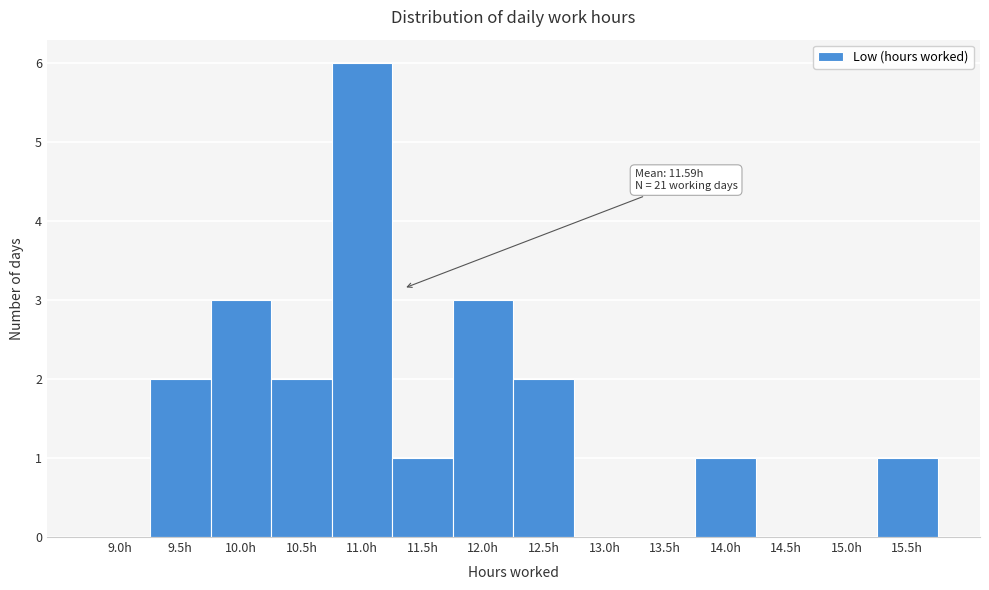

Reading left to right, what are all the values shown in this chart?

9.0h=0	9.5h=2	10.0h=3	10.5h=2	11.0h=6	11.5h=1	12.0h=3	12.5h=2	13.0h=0	13.5h=0	14.0h=1	14.5h=0	15.0h=0	15.5h=1